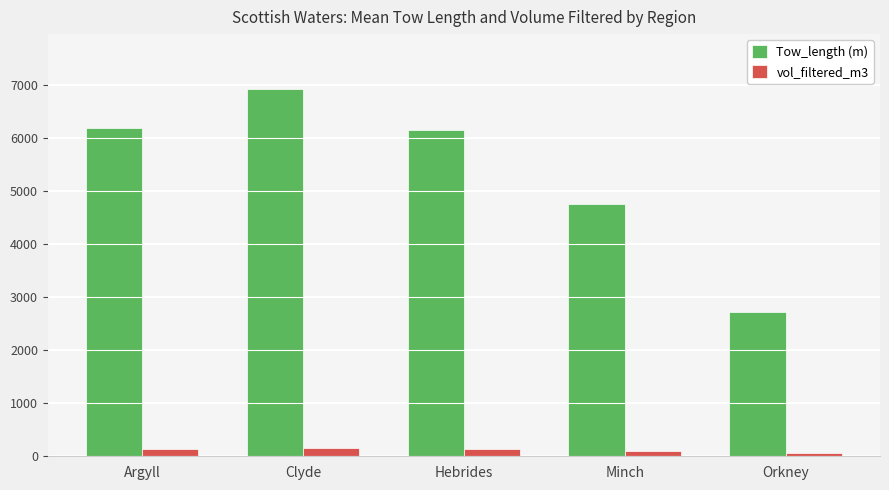

What are all the series names shown in the legend?

Tow_length (m), vol_filtered_m3